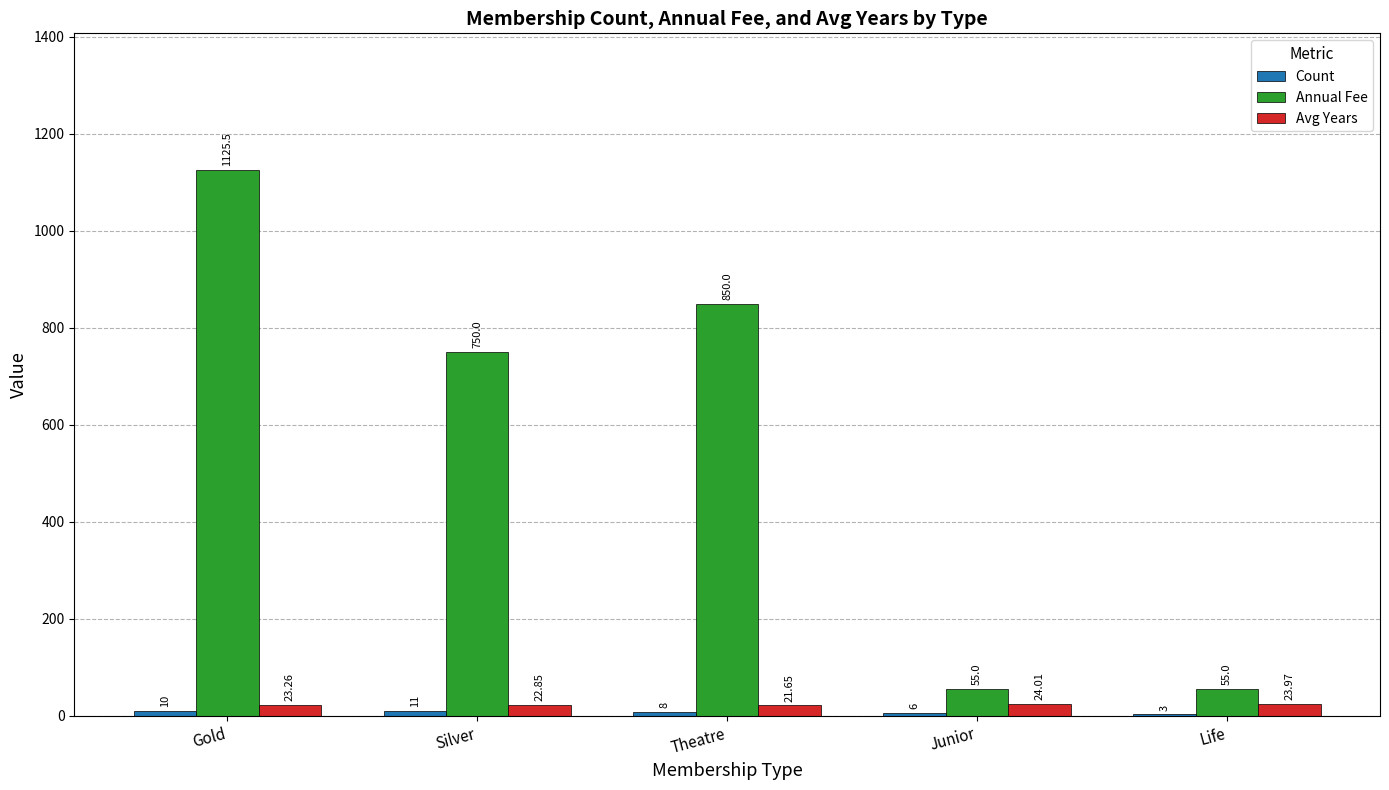

What is the total value across all series at Junior?

85.0